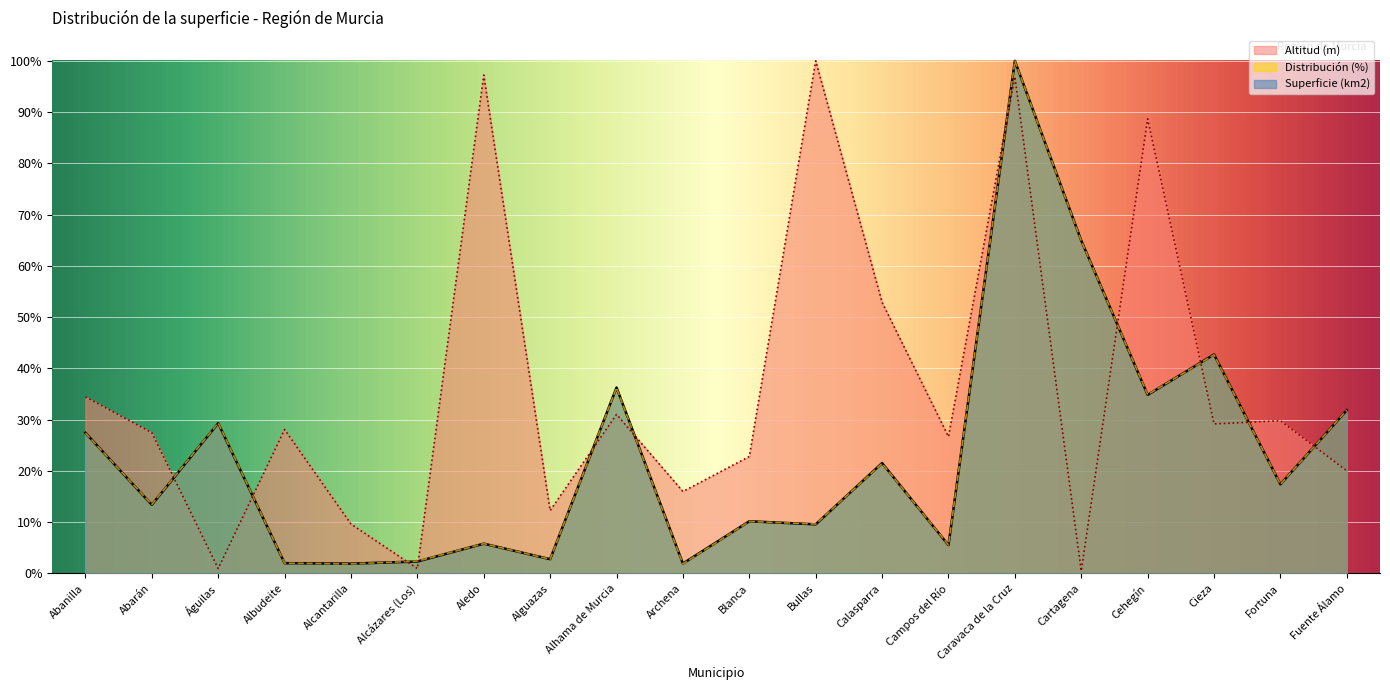

True or false: Distribución (%) and Altitud (m) cross at least once.

True